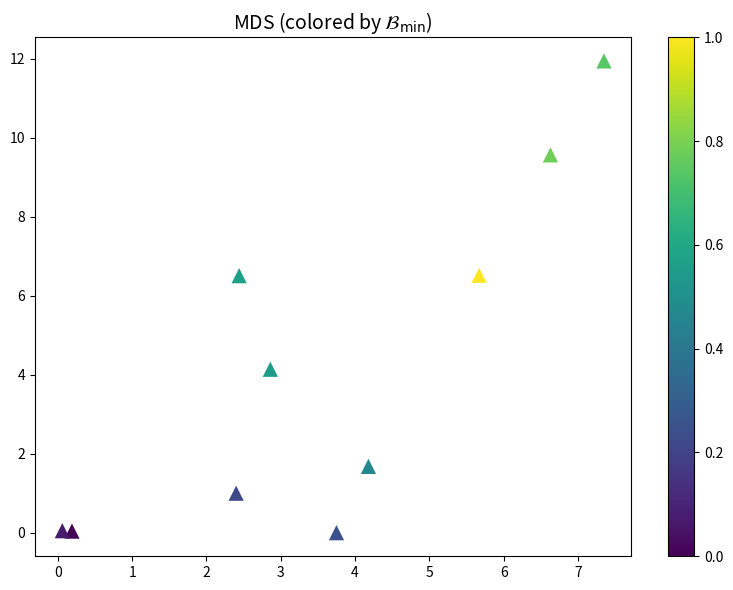

What Y value in the scatter plot is closest to 5?

4.1